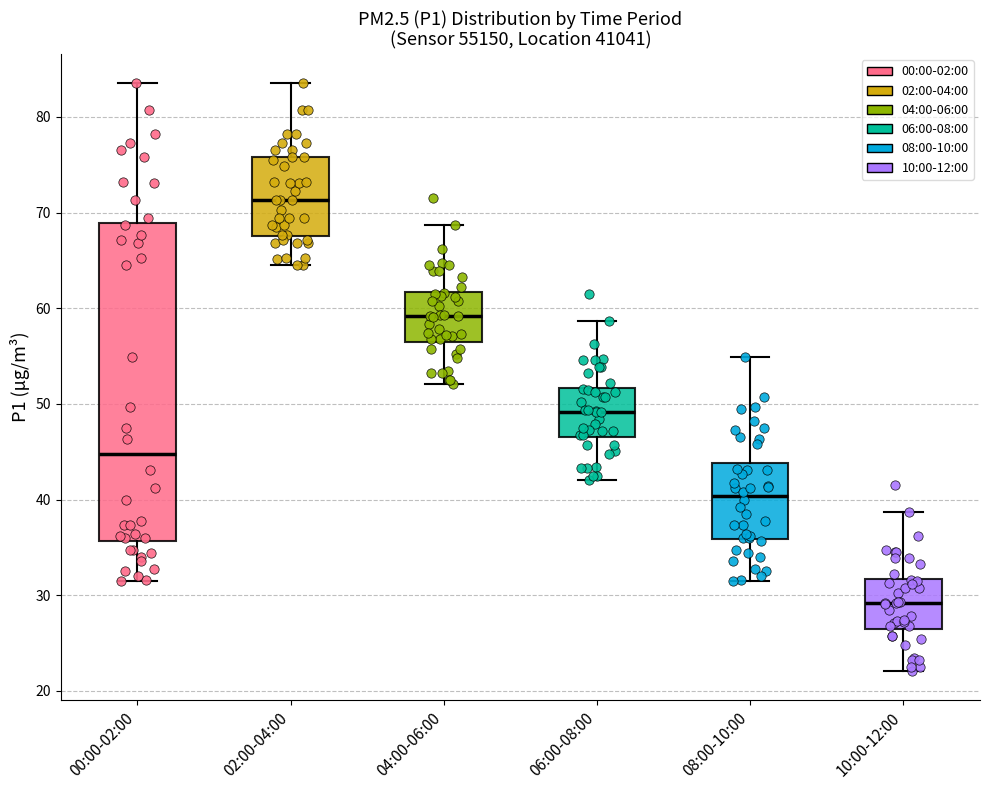

Which box has the lowest median line?

10:00-12:00